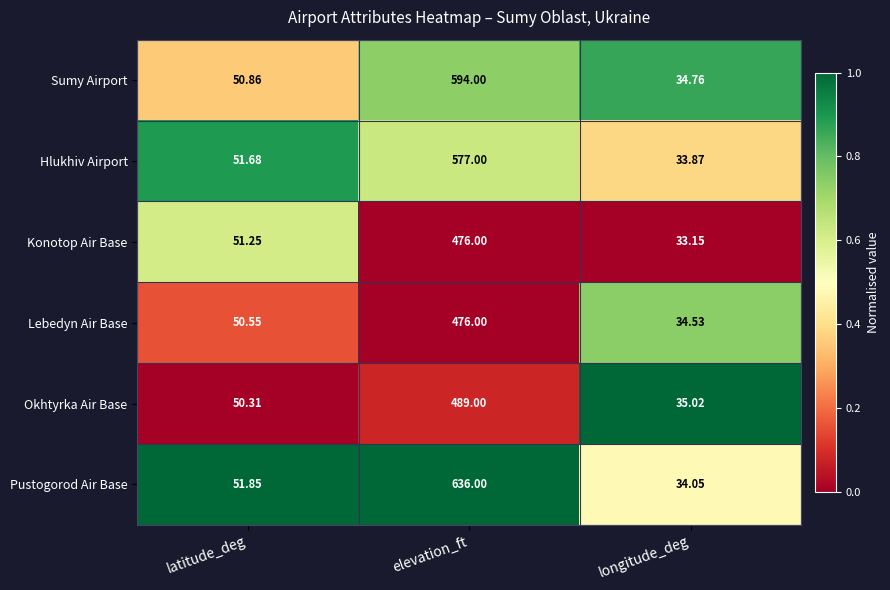

Which series changed the most between elevation_ft and longitude_deg?

Pustogorod Air Base